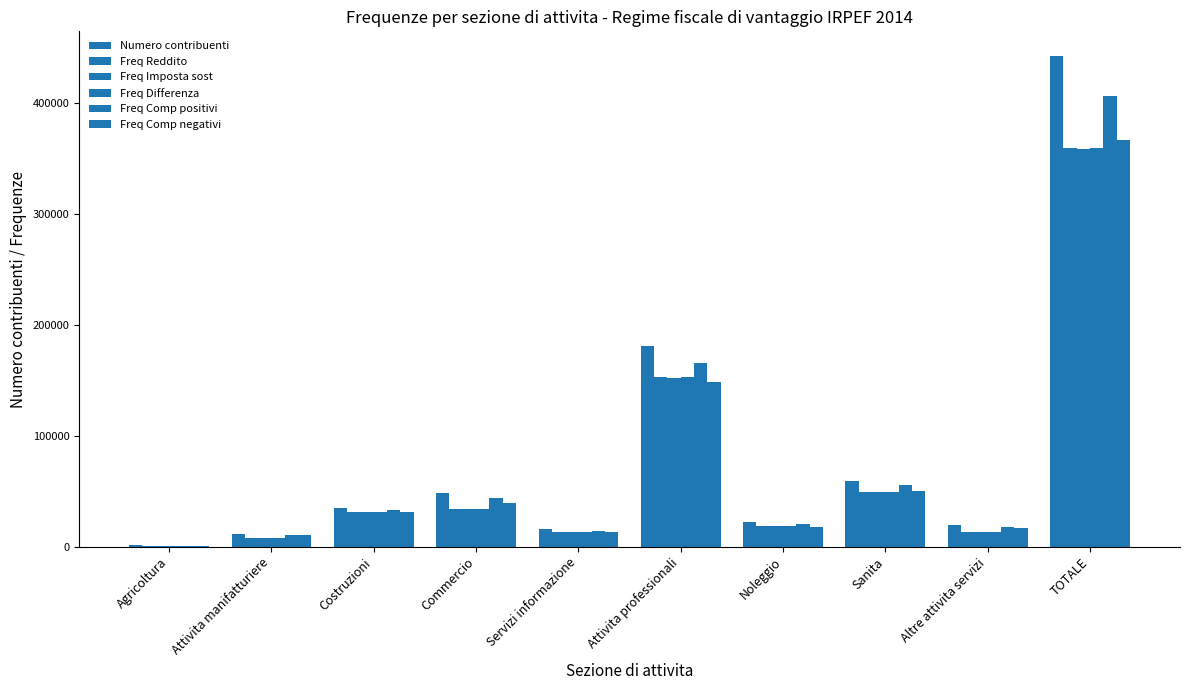

At how many categories does at least one series exceed 145932?

2